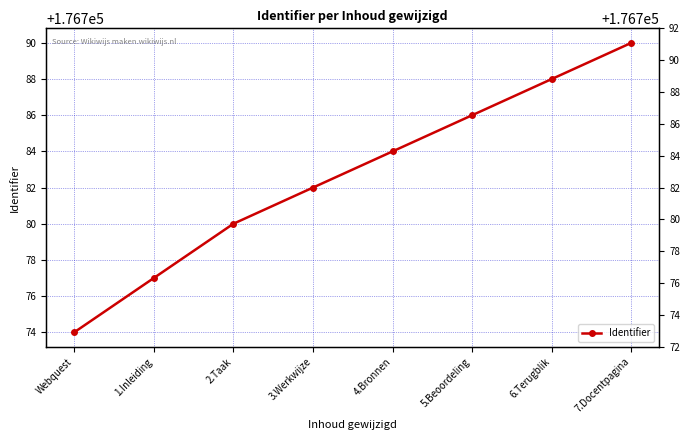

At which category does the chart reach its peak across all series?

7.Docentpagina